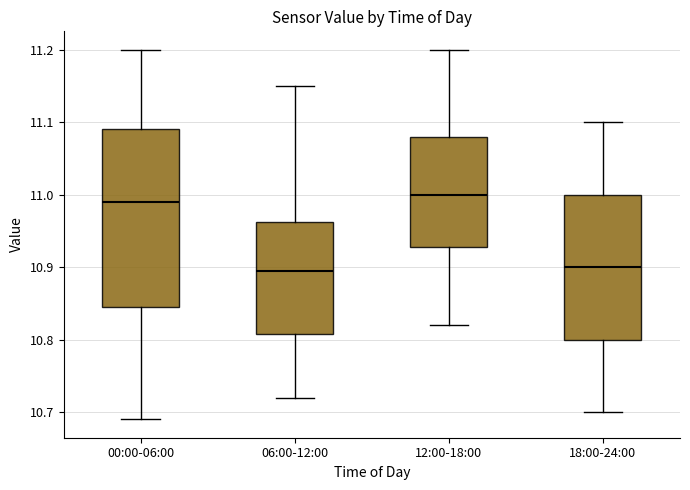

Reading left to right, transcribe this box plot: for each box, give where its median line is, the range the box spans, and where its two whiskers end, as read against the y-axis. The values are not printed on the chart, so give them approximately, as read against the axis.

00:00-06:00: median 10.99, box 10.85 to 11.09, whiskers 10.69 to 11.20
06:00-12:00: median 10.90, box 10.81 to 10.96, whiskers 10.72 to 11.15
12:00-18:00: median 11.00, box 10.93 to 11.08, whiskers 10.82 to 11.20
18:00-24:00: median 10.90, box 10.80 to 11.00, whiskers 10.70 to 11.10